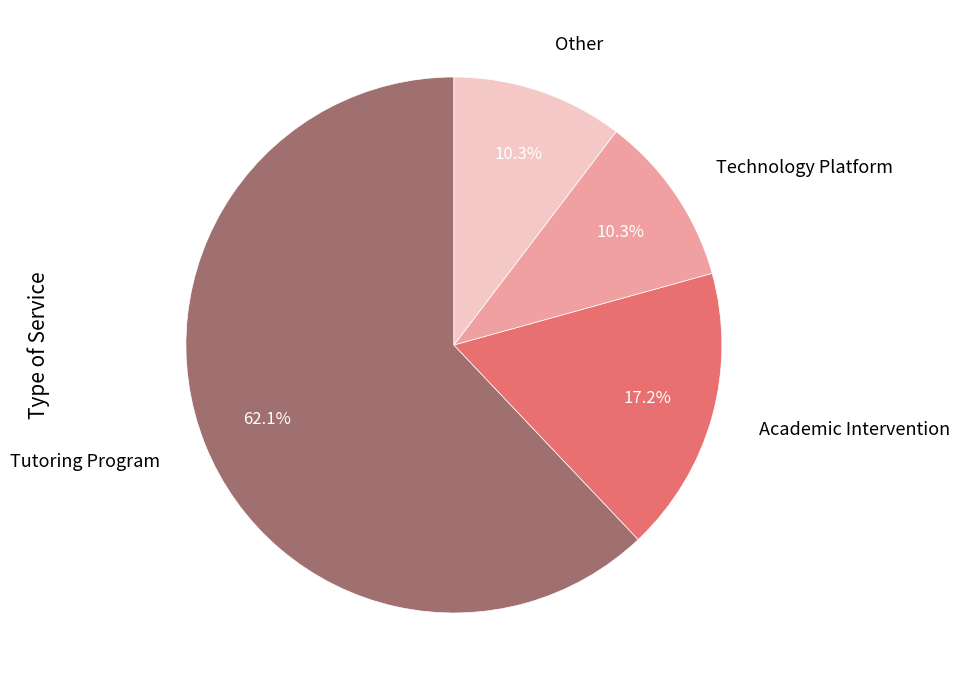

How many segments does this pie chart have?

4